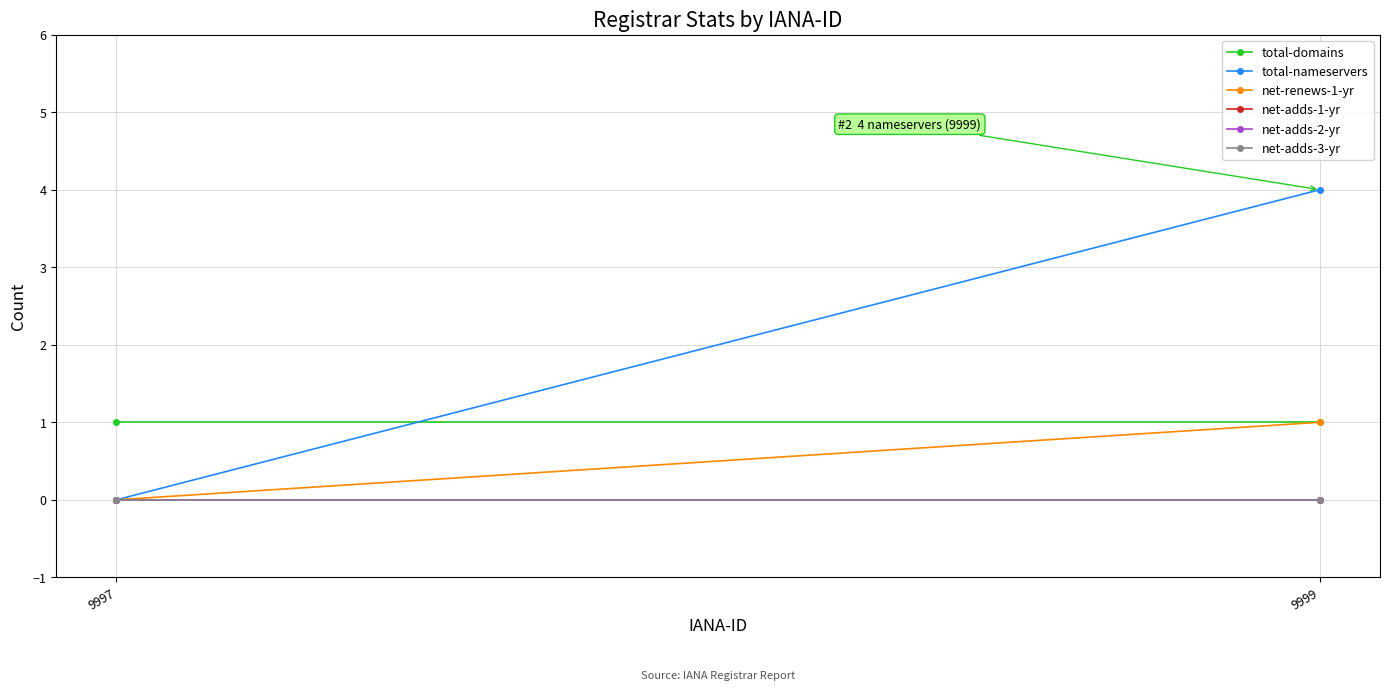

How many lines are shown in the chart?

6